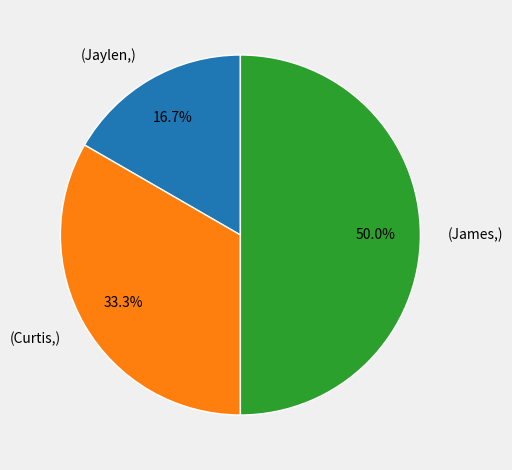

What is the largest slice in the pie chart?

James